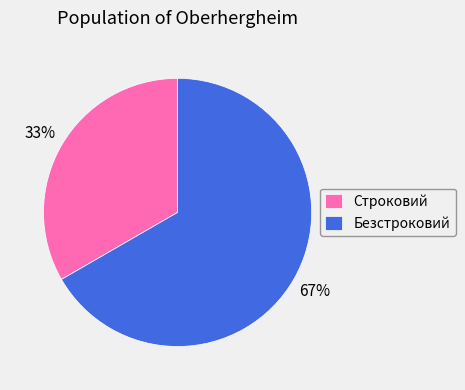

Count the number of slices in the pie.

2